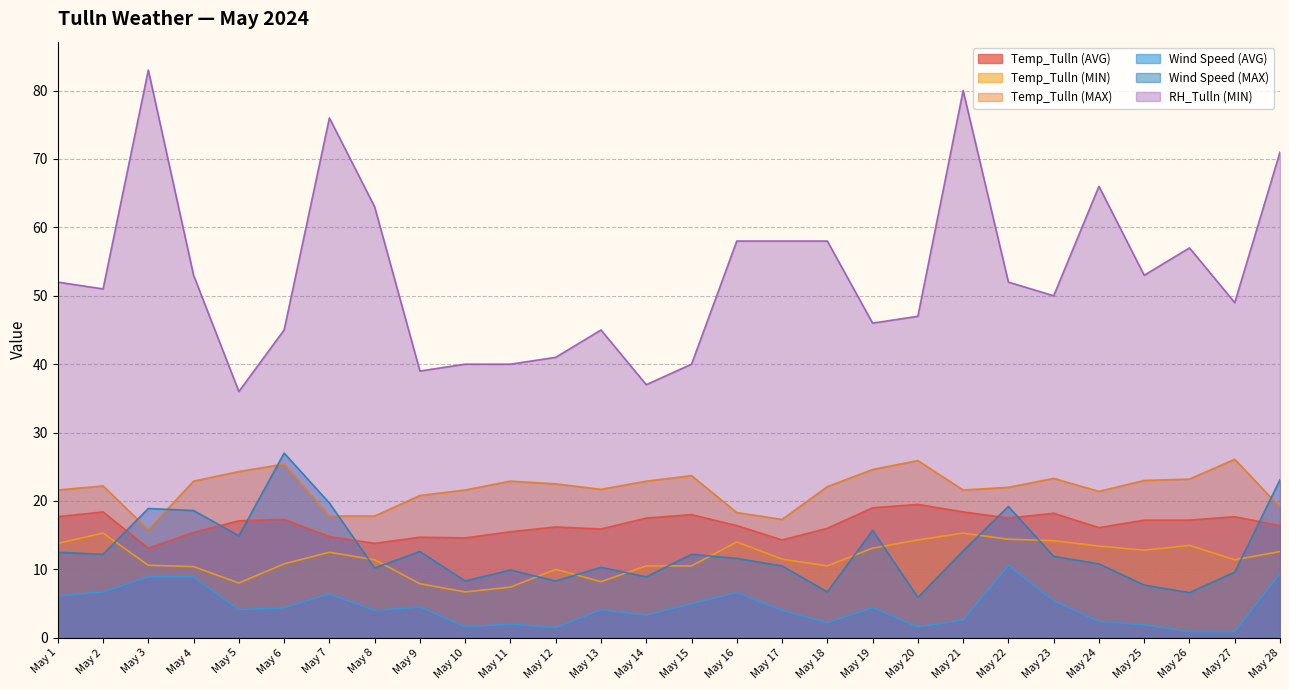

Which series has the largest range (max minus min)?

RH_Tulln (MIN)